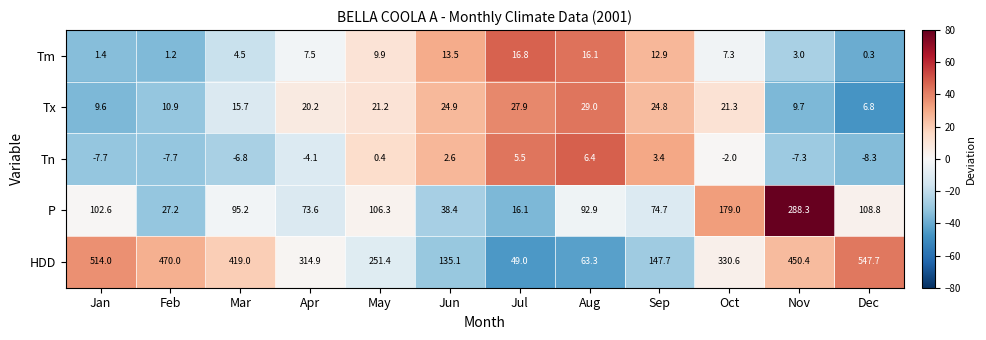

What is the difference between the highest and lowest values at Jul?

43.5